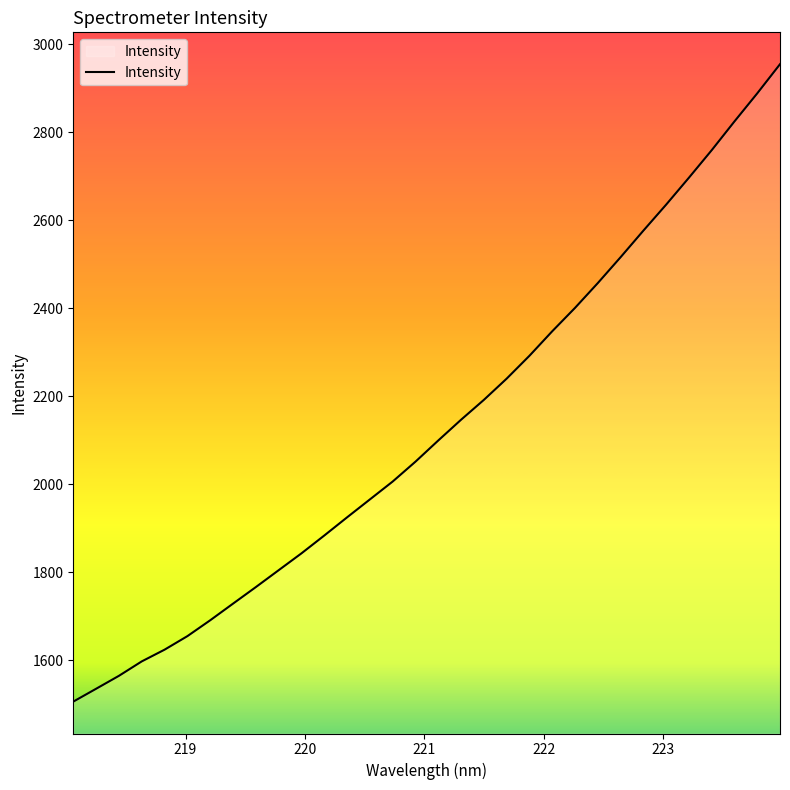

What is the minimum value shown in the chart?

1505.4